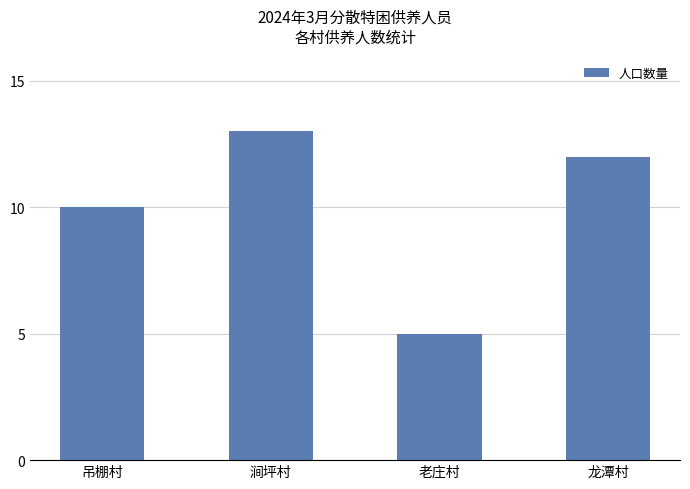

Reading left to right, extract all data points from this chart.

吊棚村=10	涧坪村=13	老庄村=5	龙潭村=12